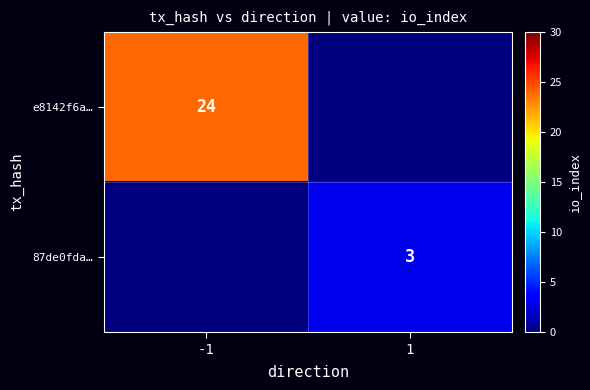

True or false: 87de0fda… has a value of 3 at 1.

True